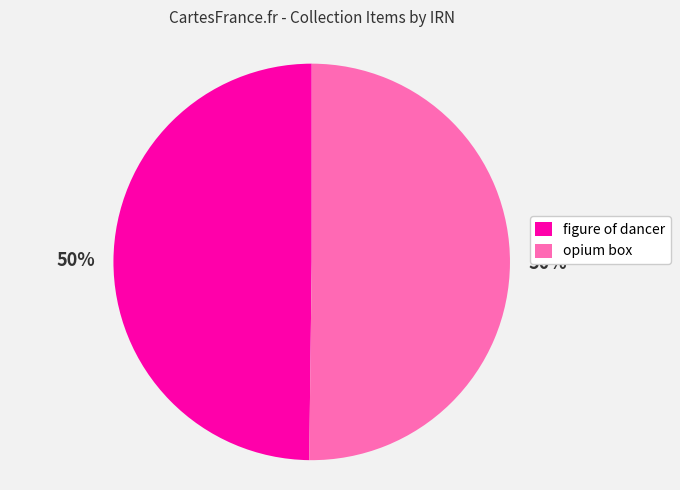

To the nearest percent, what is the average slice percentage?

50%